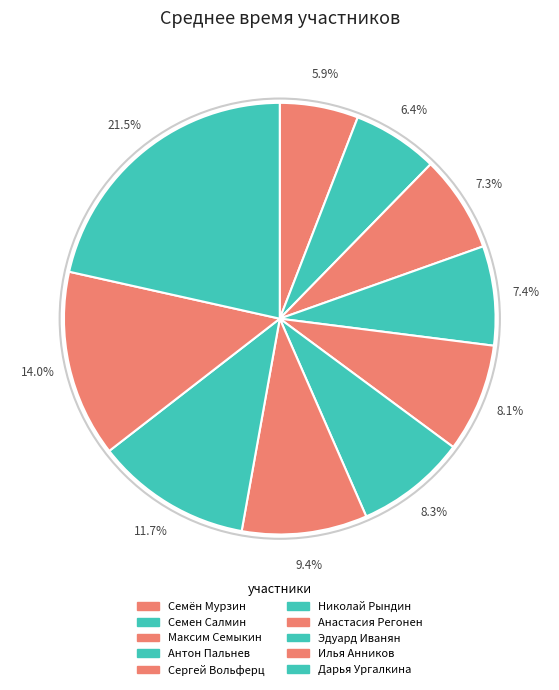

How many slices are in this pie chart?

10